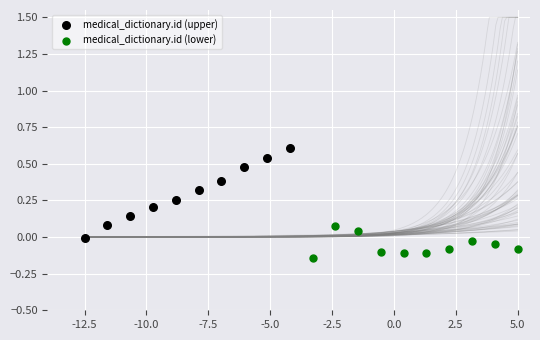

Which series contains the highest Y value?

medical_dictionary.id (upper)